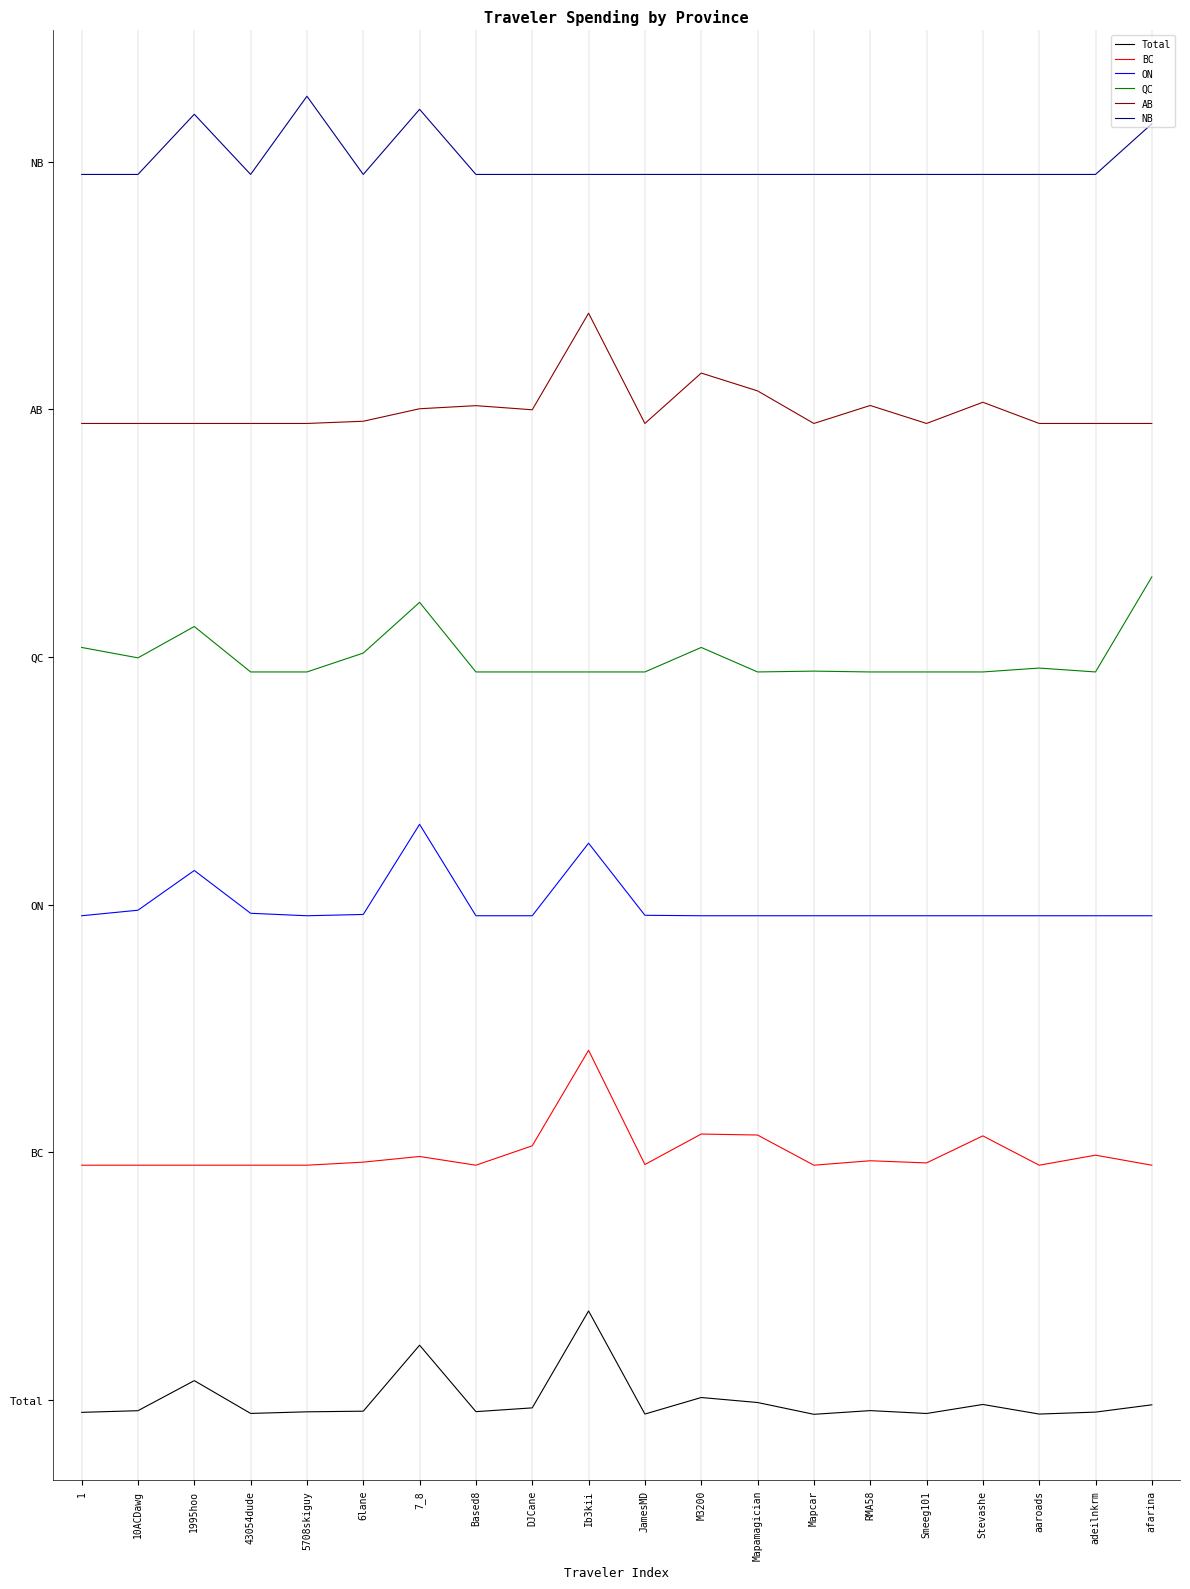

What is the label of the 4th point from the left?

43054dude